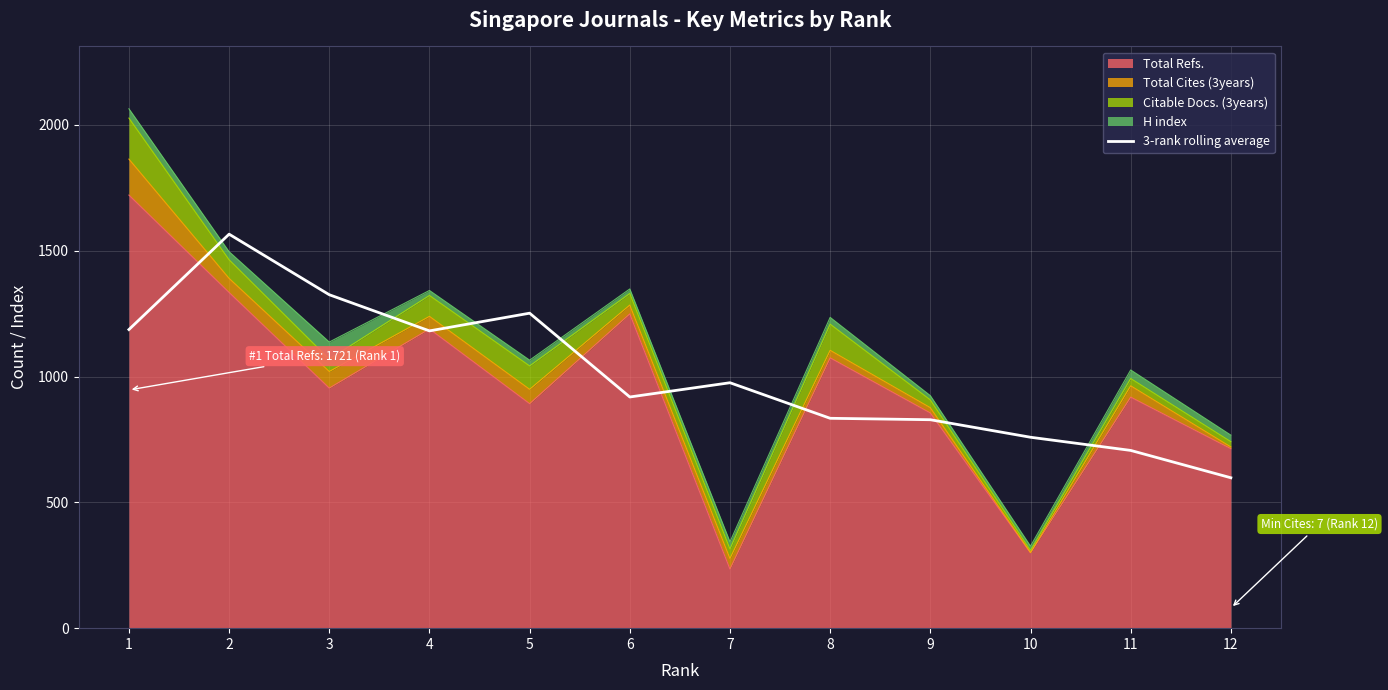

How many values are below 975?

6